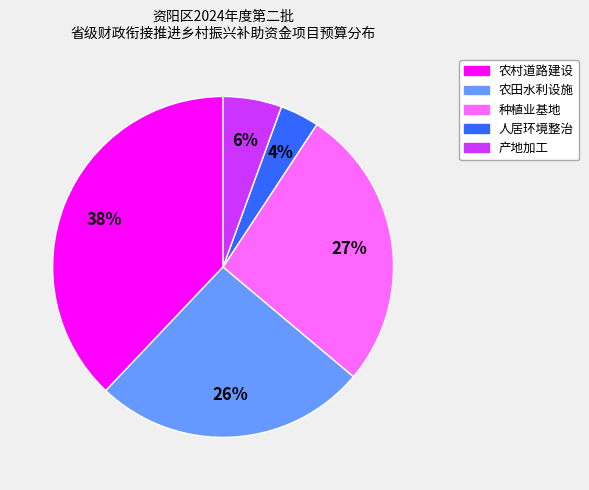

To the nearest percent, what is the average slice percentage?

20%